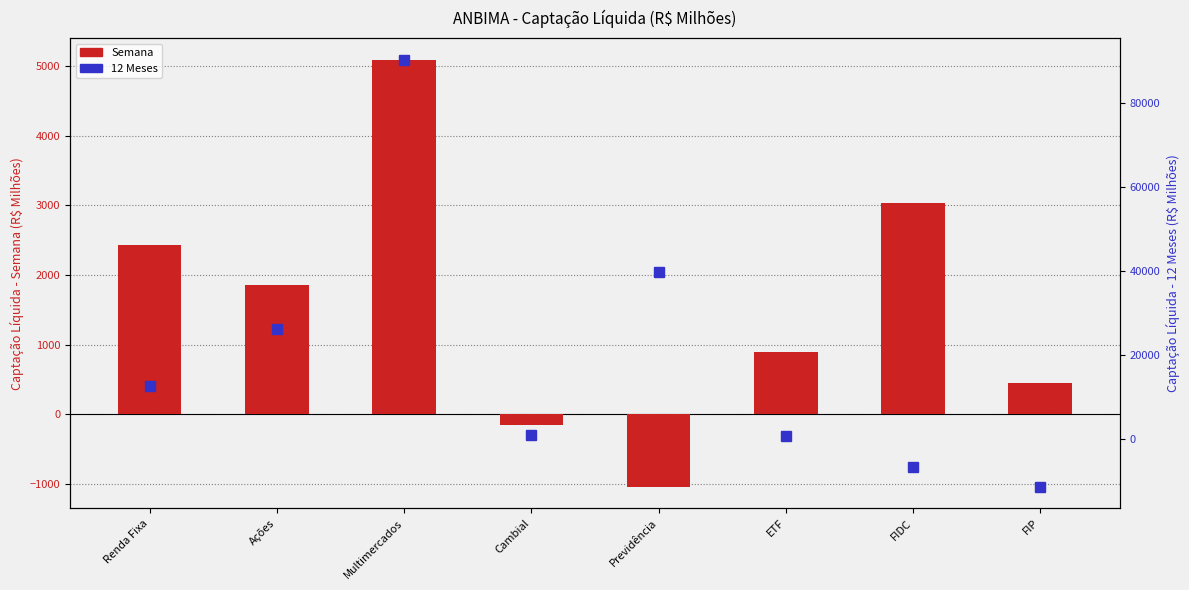

What position from the left is FIDC?

7